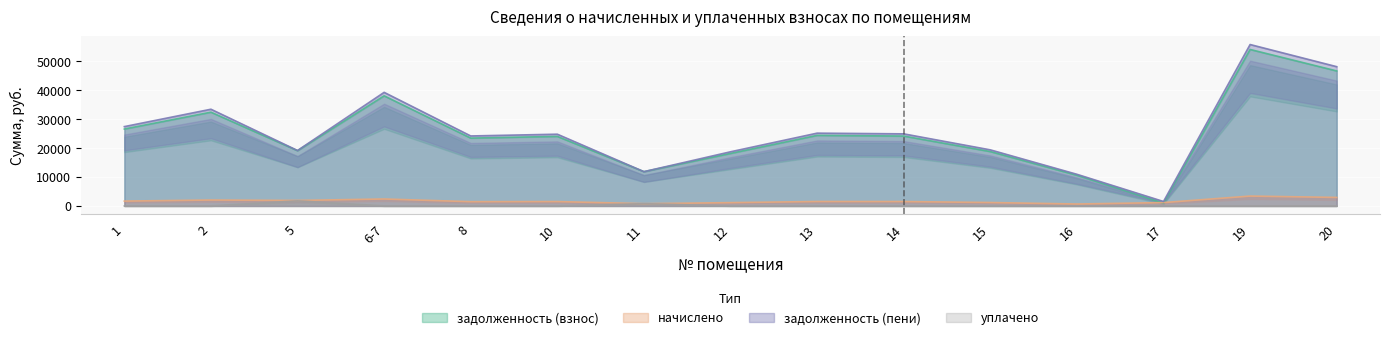

How many lines are shown in the chart?

4